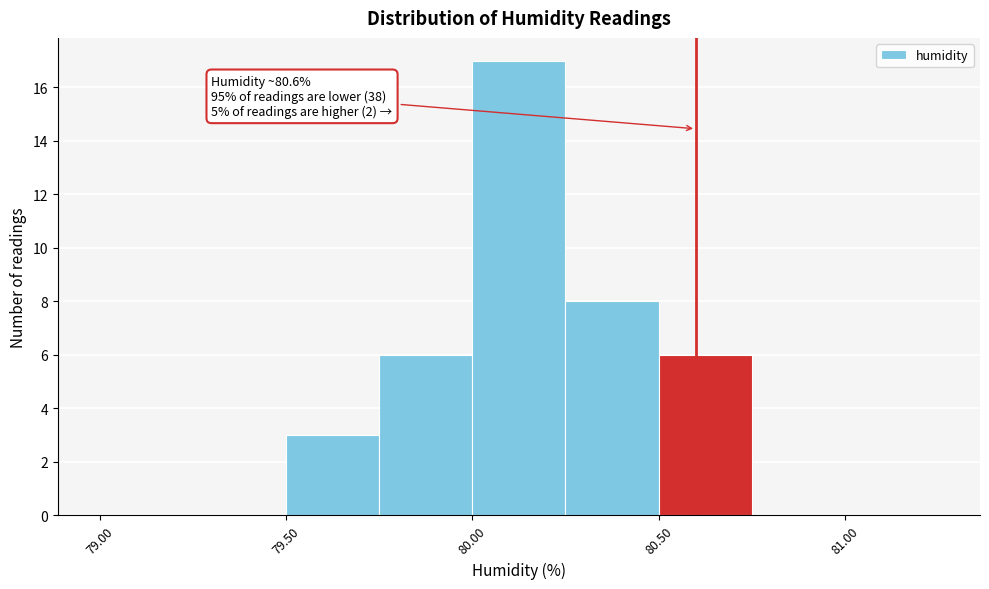

Which range on the x-axis has the tallest bar?

80.00 to 80.25